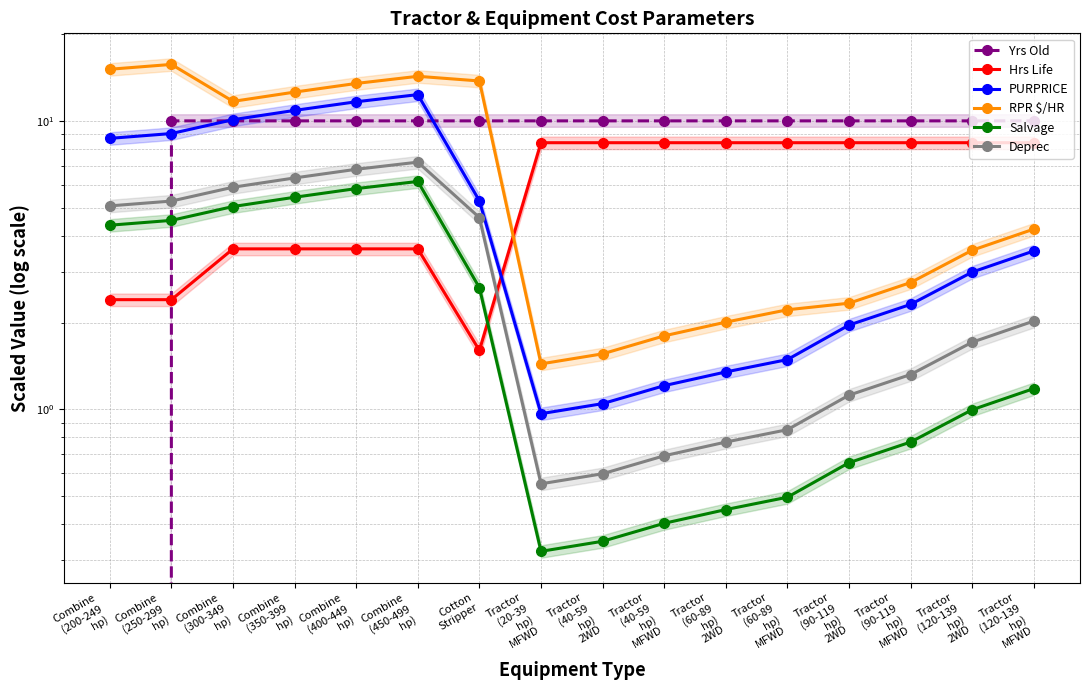

What is the sum of the Salvage values at Tractor
(40-59
hp)
MFWD and Combine
(350-399
hp)?

5.8